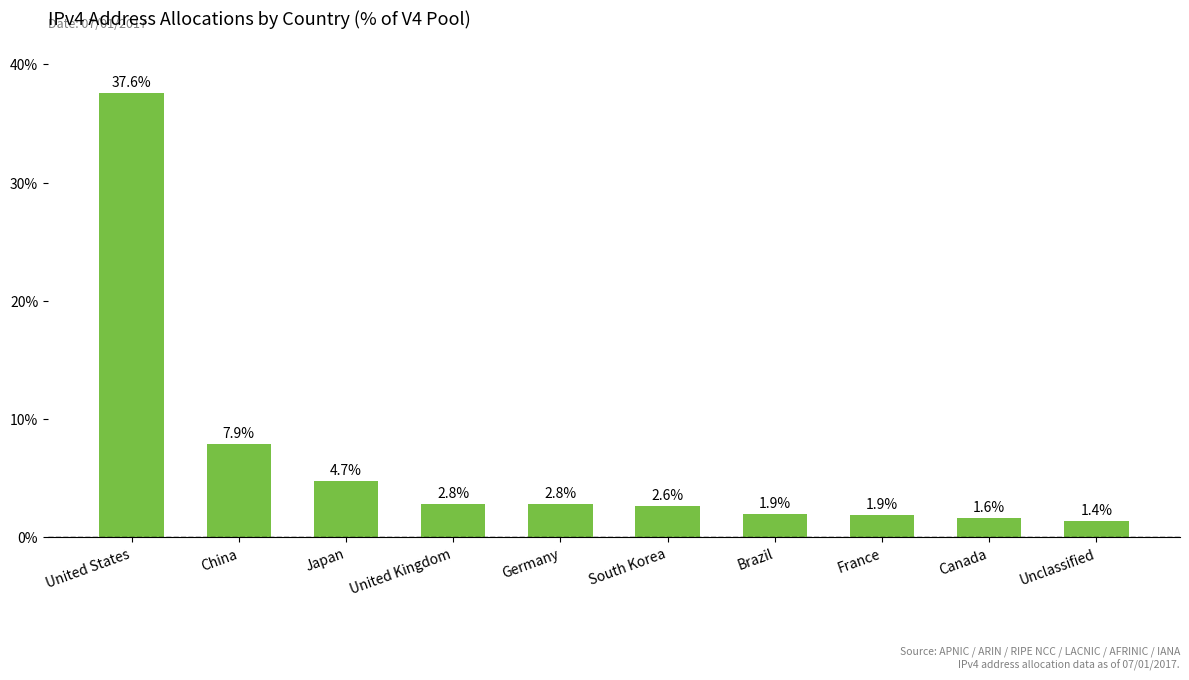

What is the smallest value displayed?

1.4